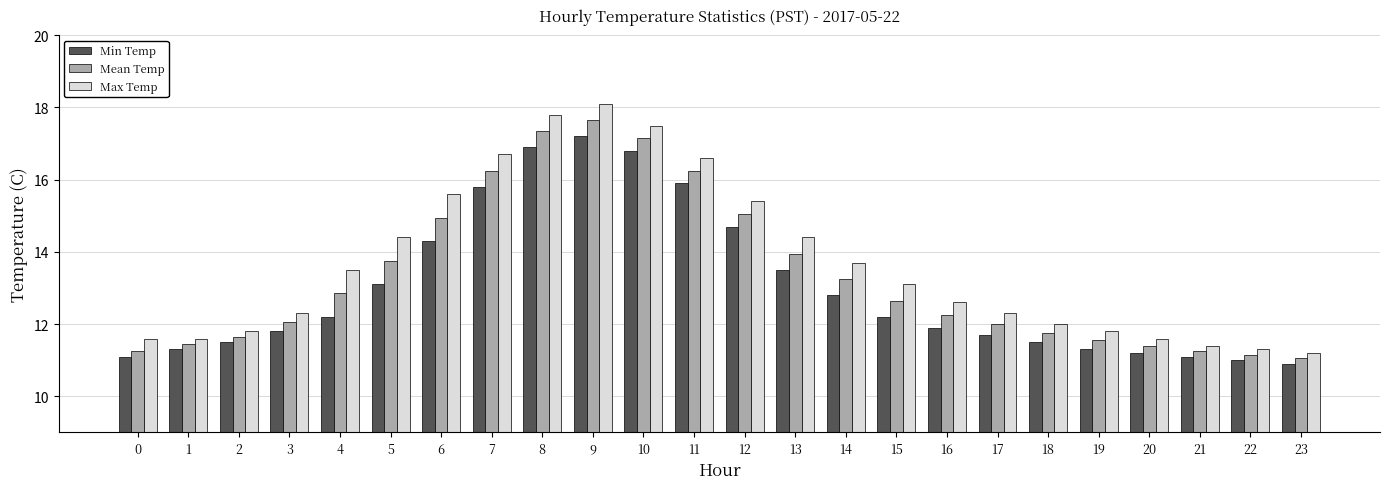

Are the bars grouped side by side (vs. stacked)?

Yes